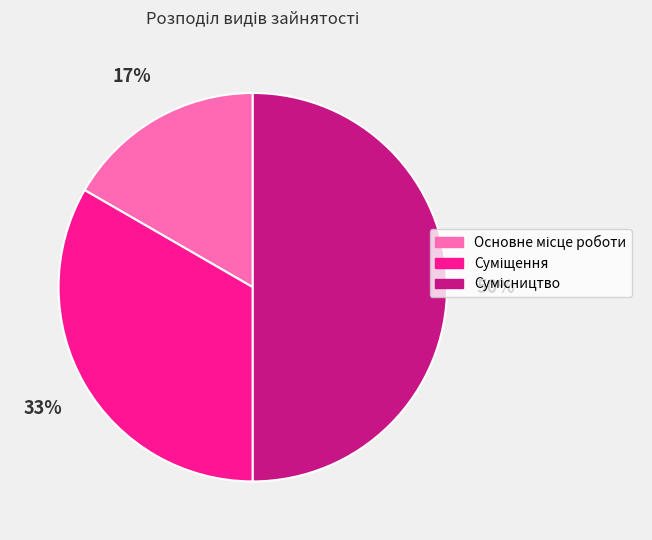

To the nearest percent, what is the difference between the largest and smallest slice percentages?

33%